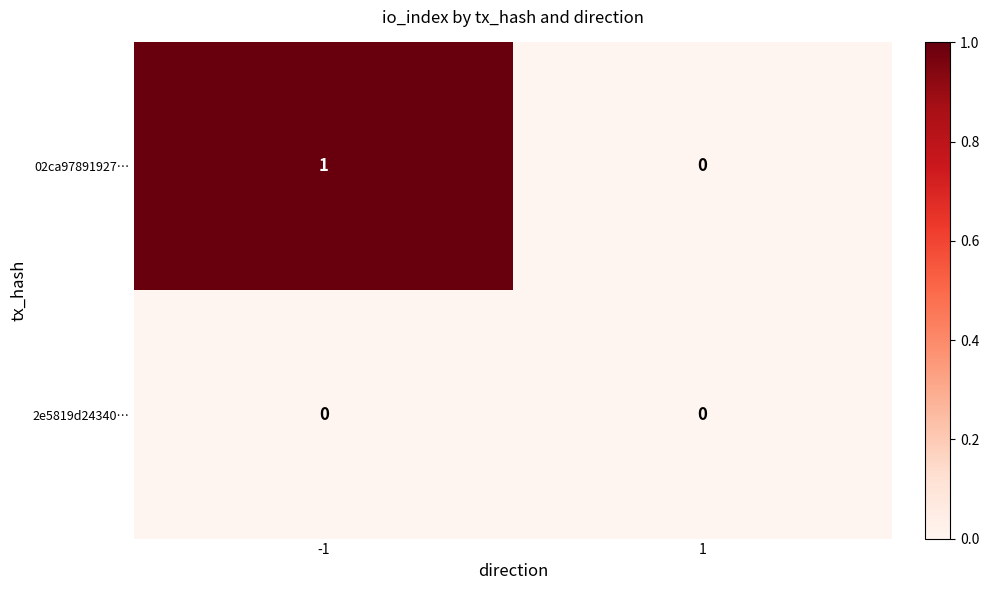

What is the total value across all series at -1?

1